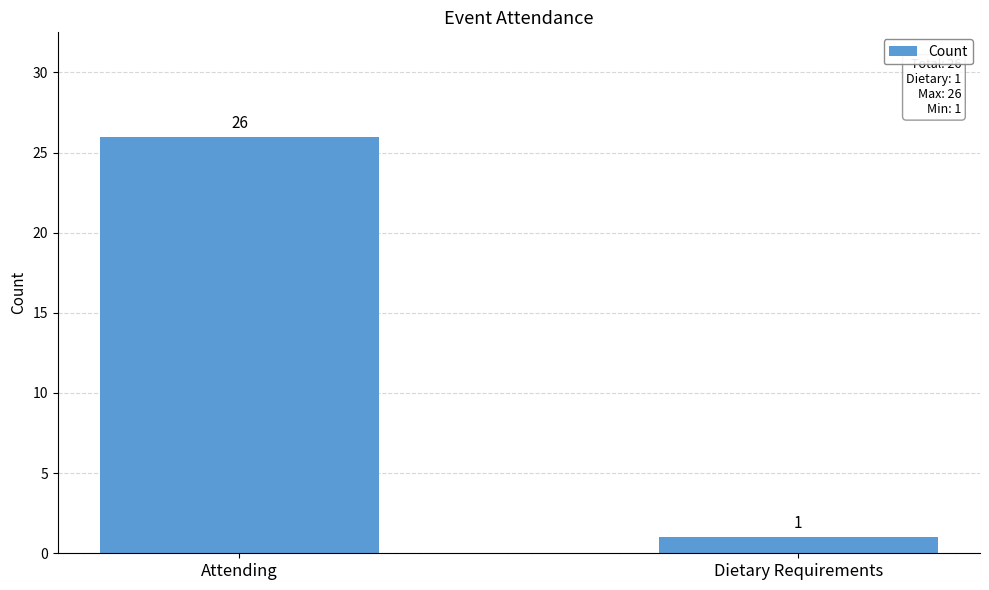

Which category has the lowest value across all series?

Dietary Requirements